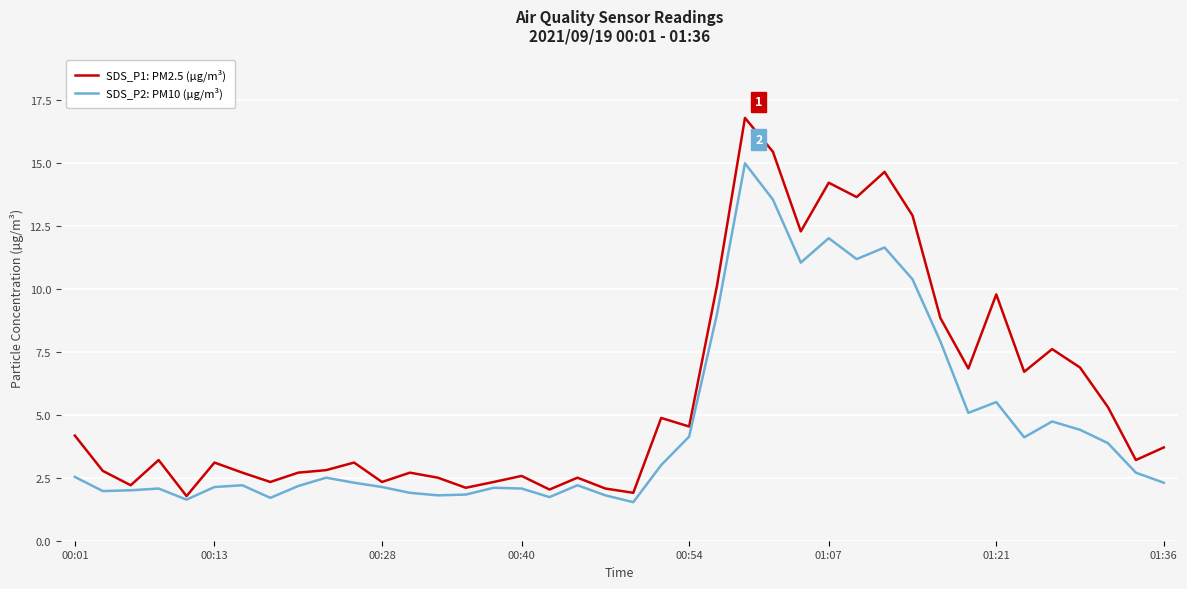

Which series has the largest total across all categories?

SDS_P1: PM2.5 (µg/m³)